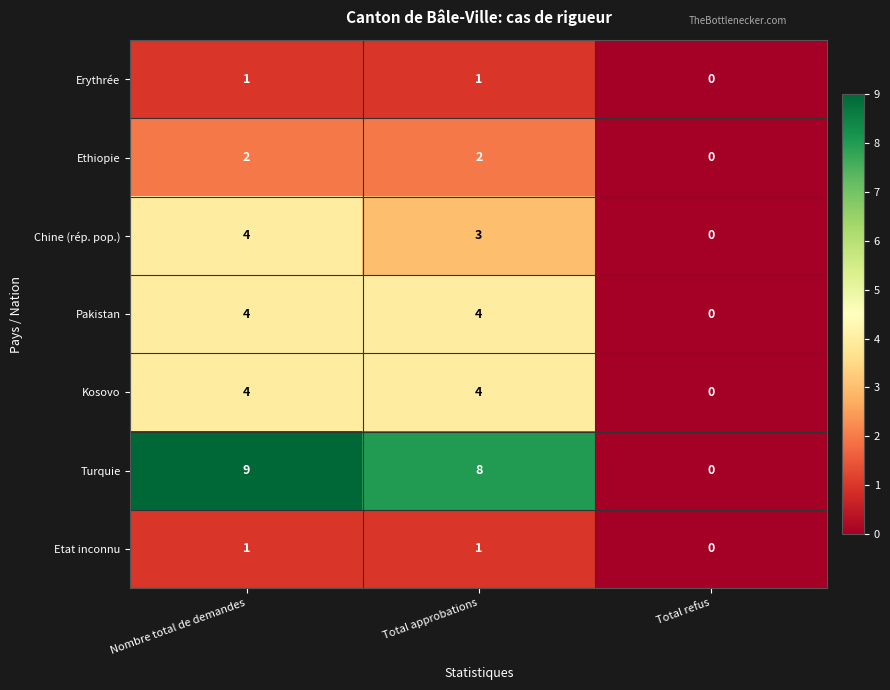

At how many categories does at least one series exceed 2?

2